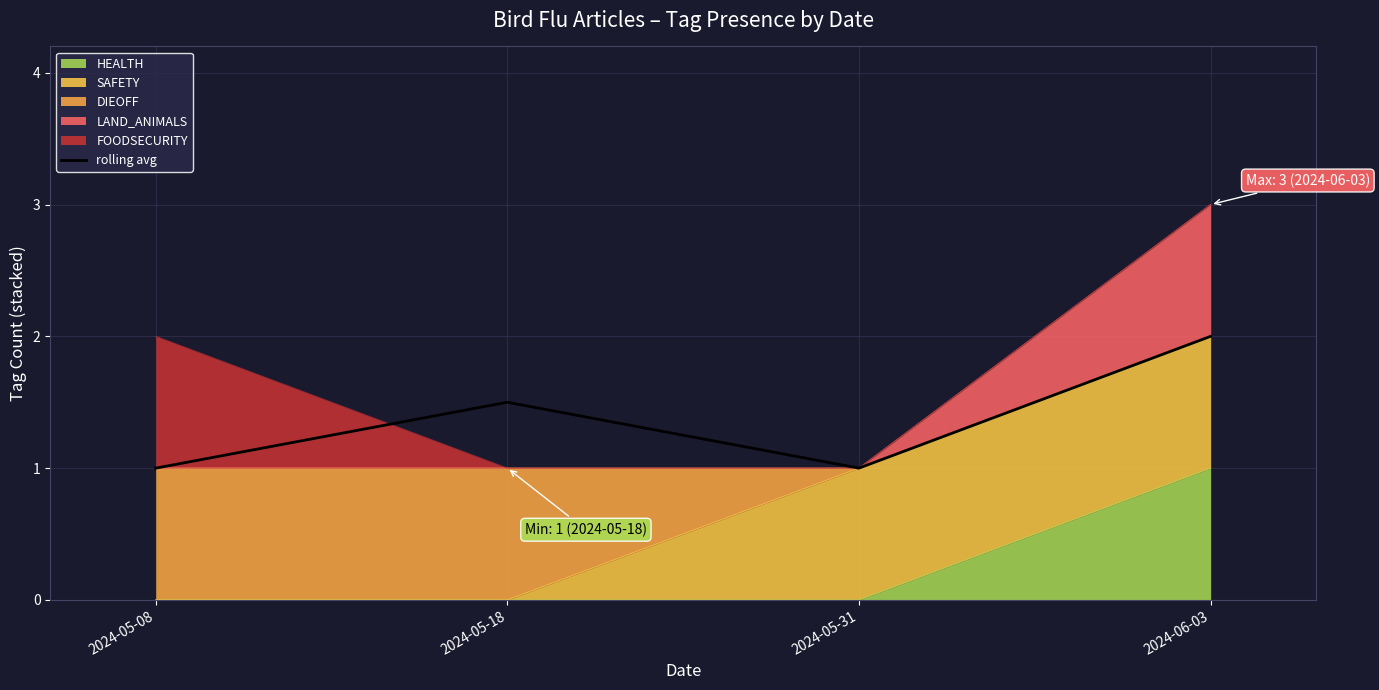

True or false: there are more than 1 points higher than both neighbors.

False